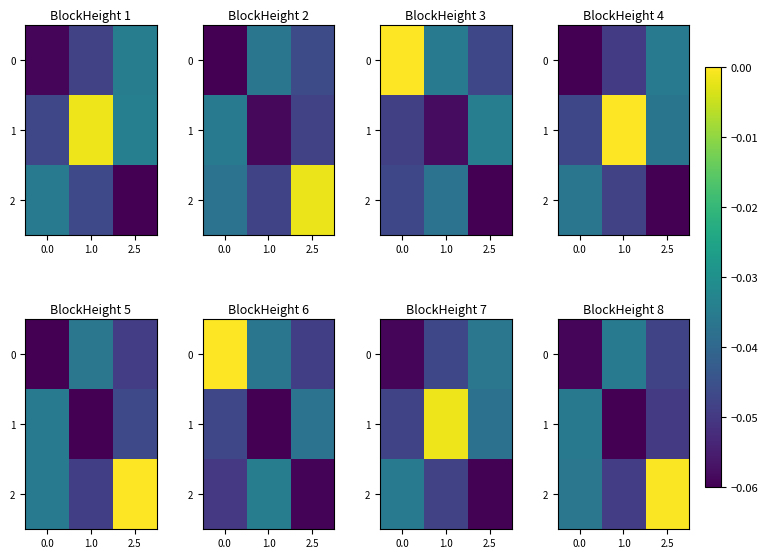

Which series changed the most between 0.0 and 2.5?

2